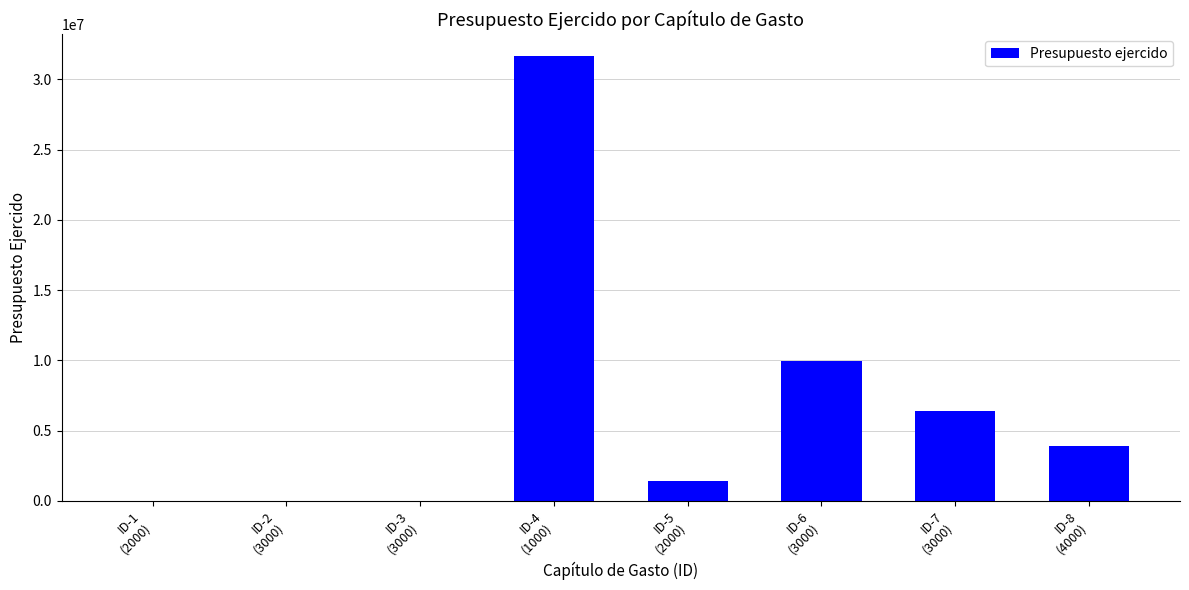

The chart shows a value of -20759516.3 at ID-3
(3000). True or false?

False